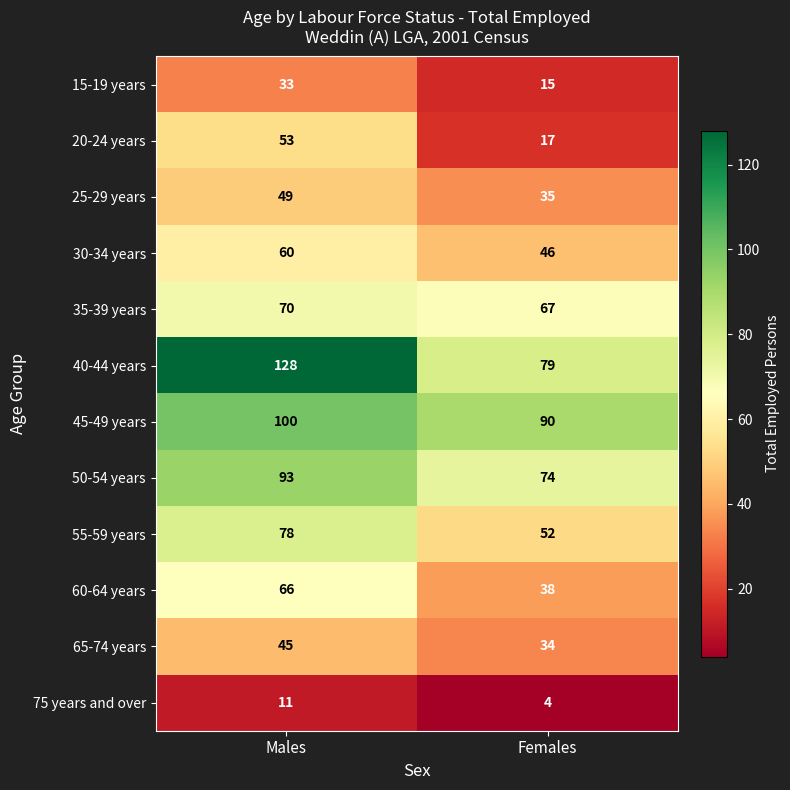

What is the sum of all 25-29 years values?

84